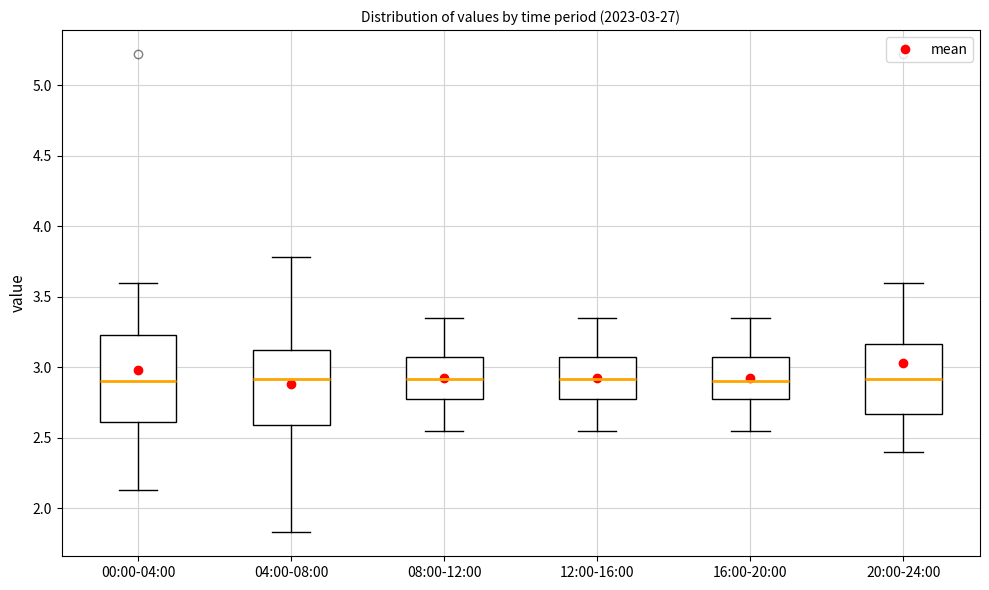

Comparing the boxes themselves (not the whiskers), which one is the tallest?

00:00-04:00